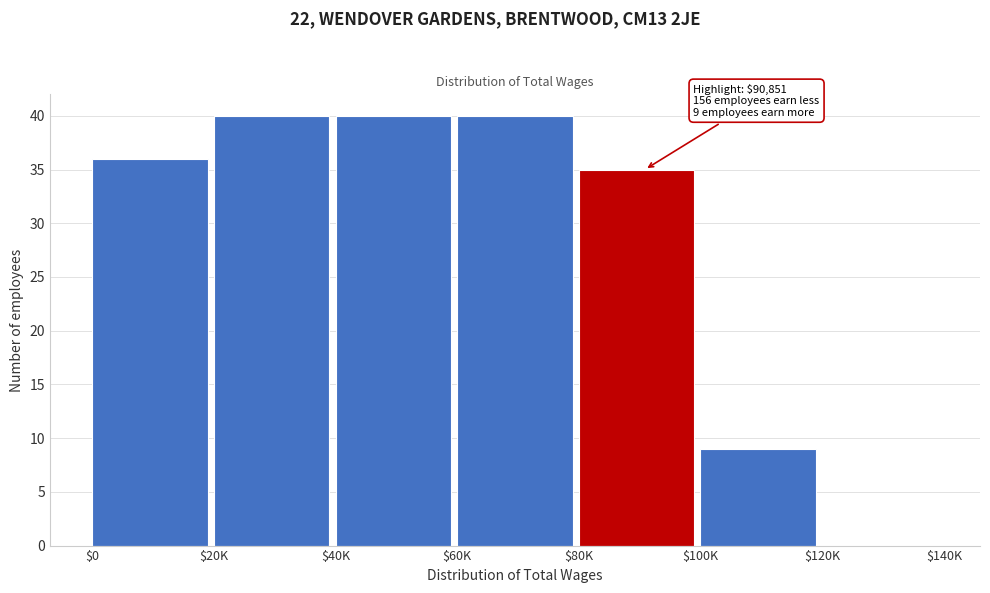

What is the greatest value displayed?

40